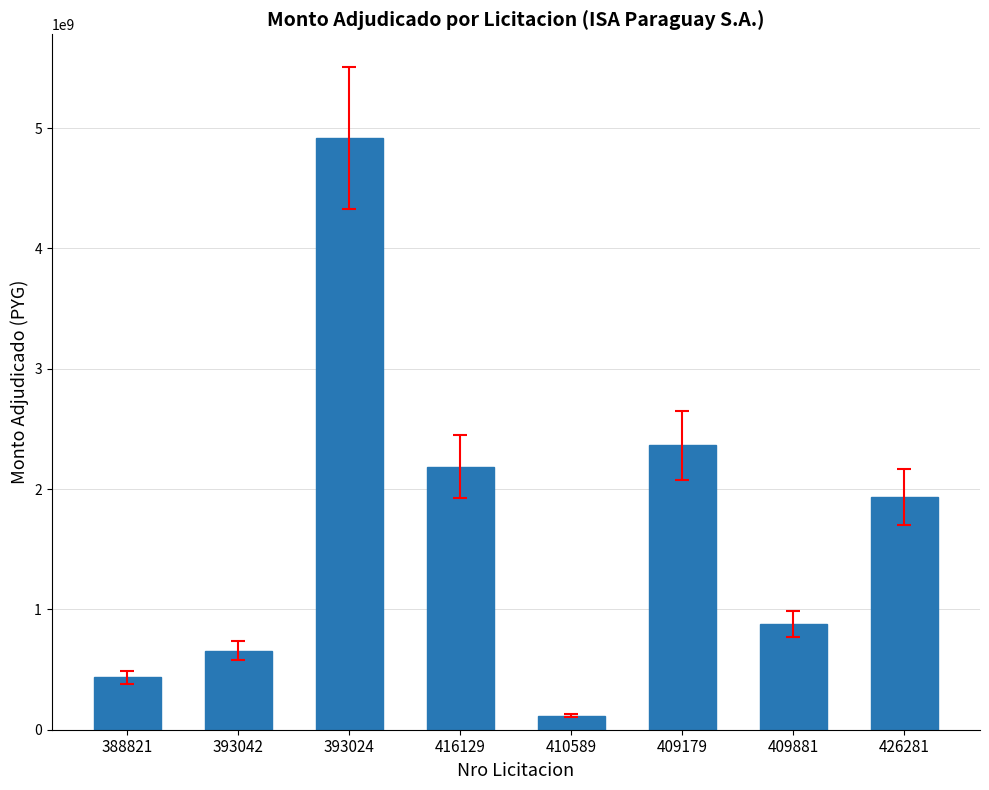

What is the value of the 3rd bar from the left?

4914000000